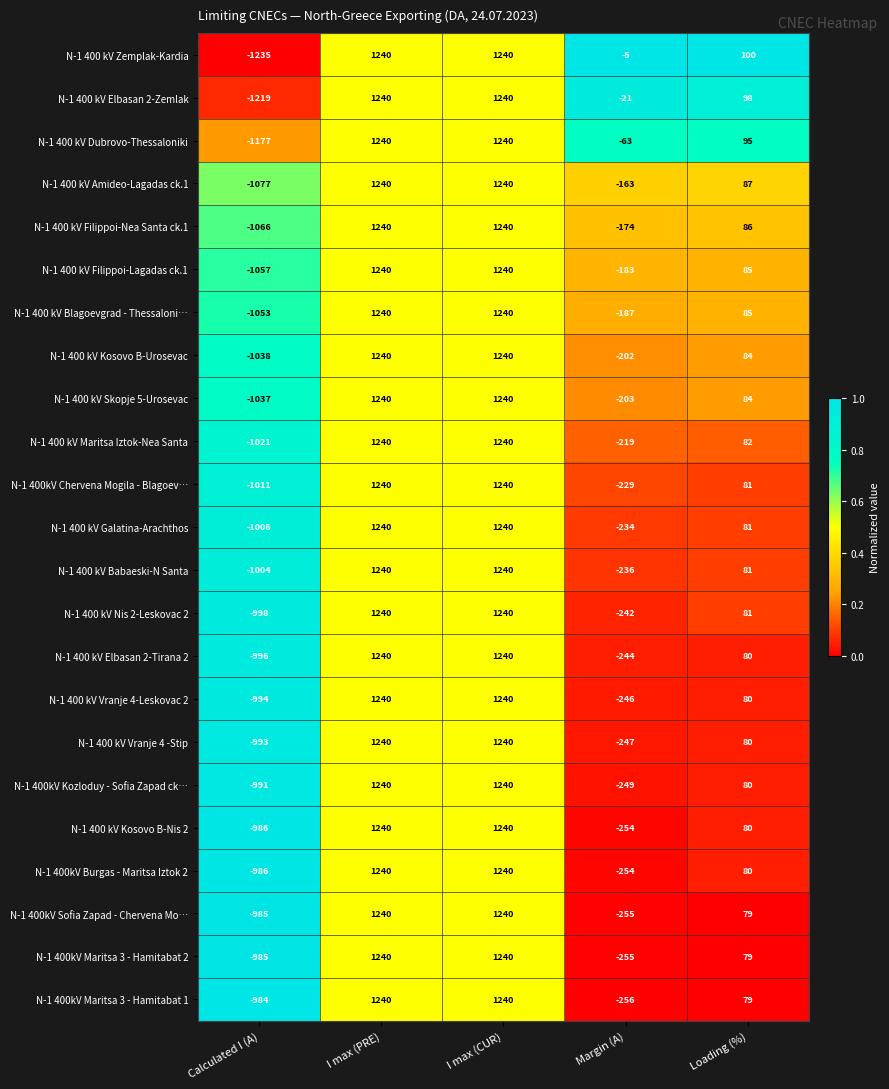

At how many categories does at least one series exceed 0?

3